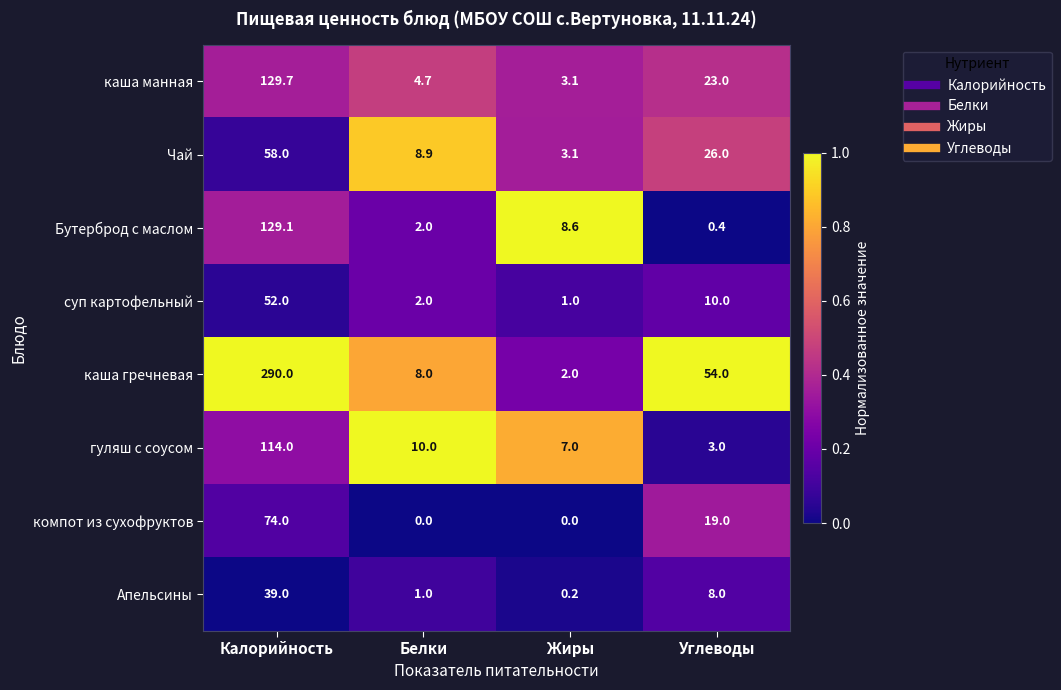

At which category is the sum across all series the highest?

Калорийность